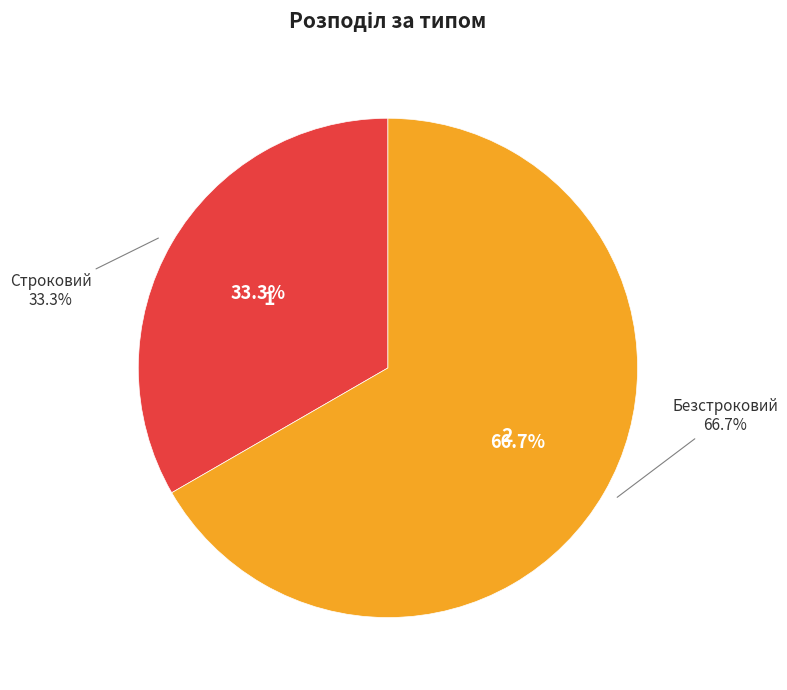

Does any single category account for the majority?

Yes